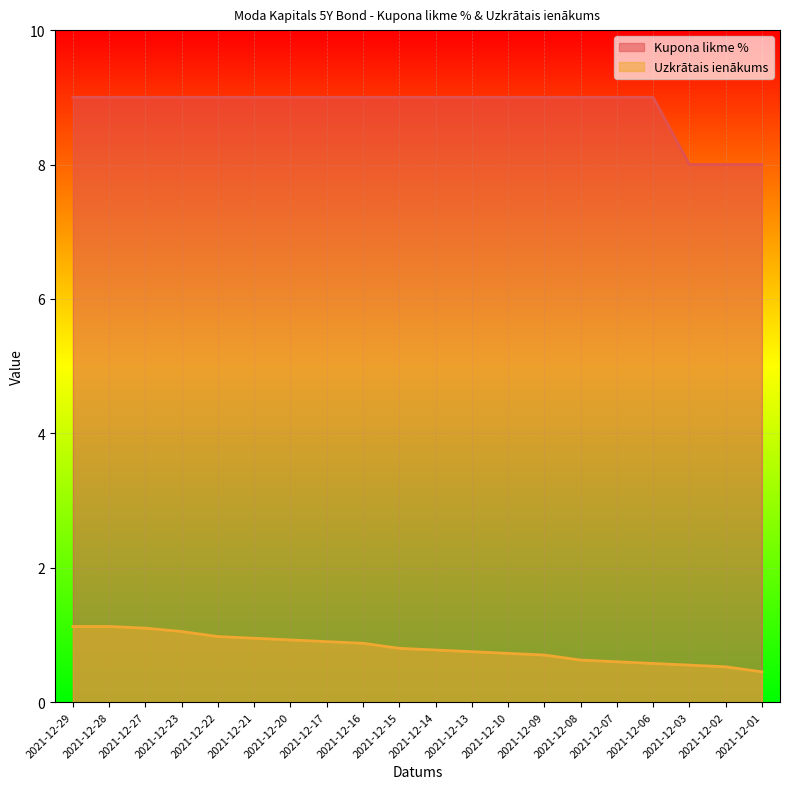

Does the chart display data point markers on the line(s)?

No